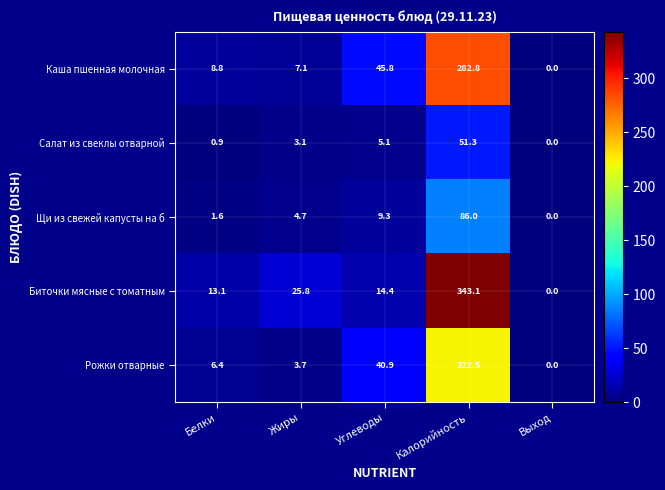

Between Белки and Выход, which series saw the biggest shift?

Биточки мясные с томатным